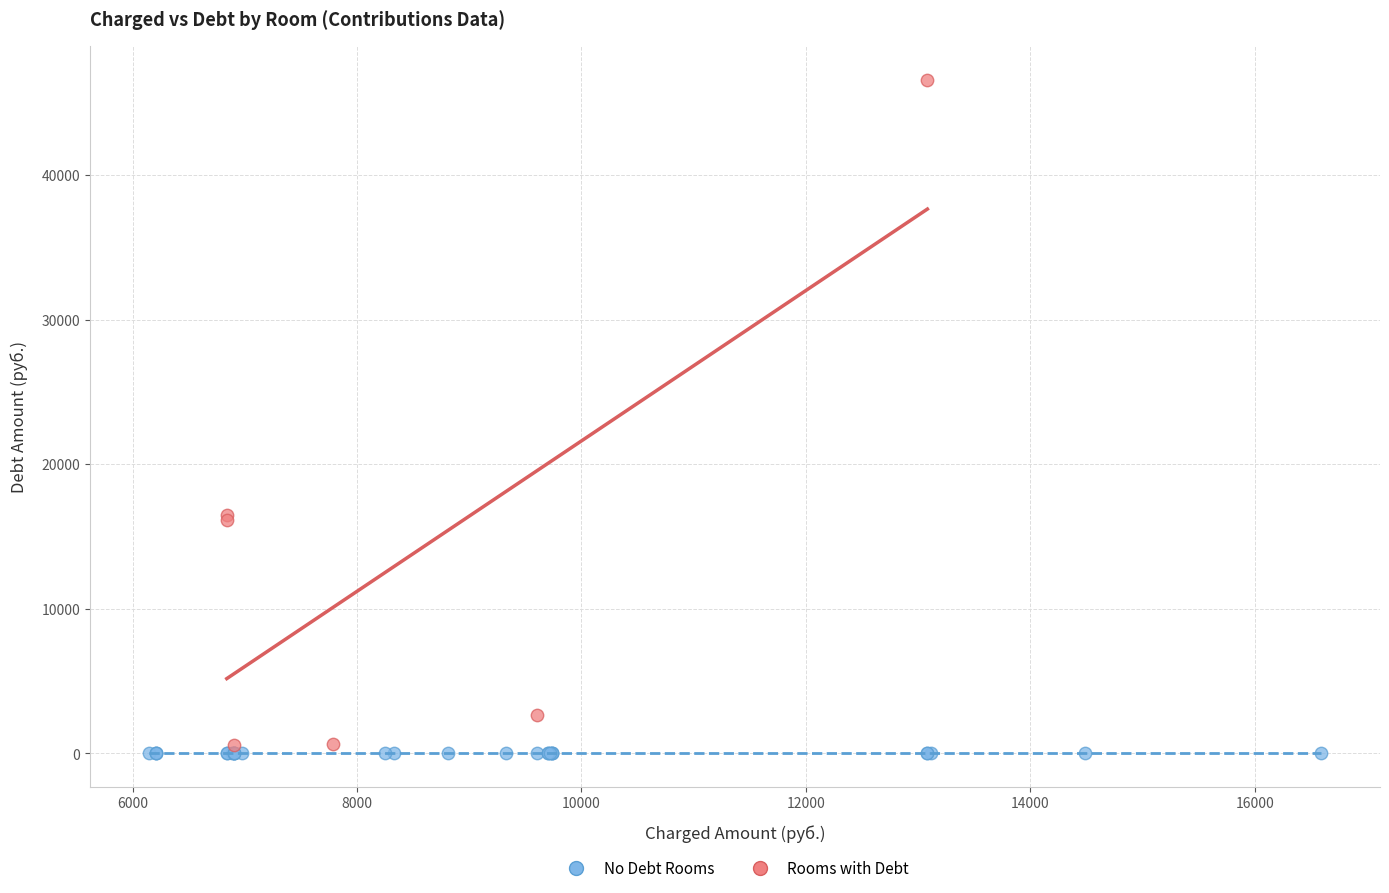

Which series reaches the maximum Y coordinate?

Rooms with Debt